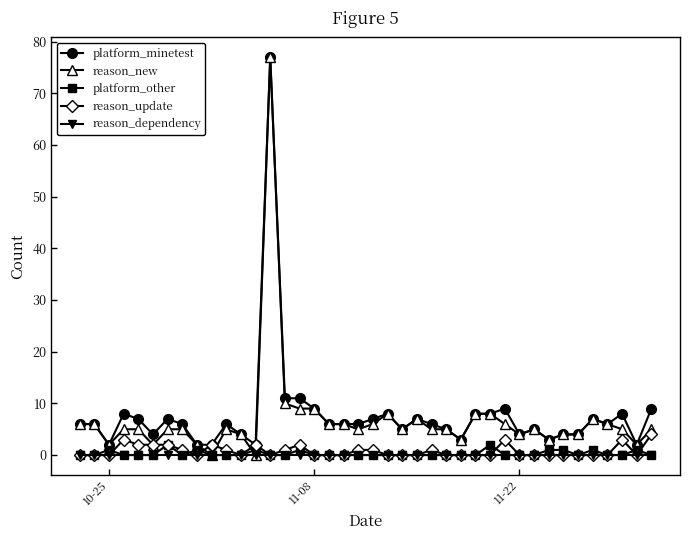

True or false: platform_minetest and reason_dependency intersect in this chart.

False